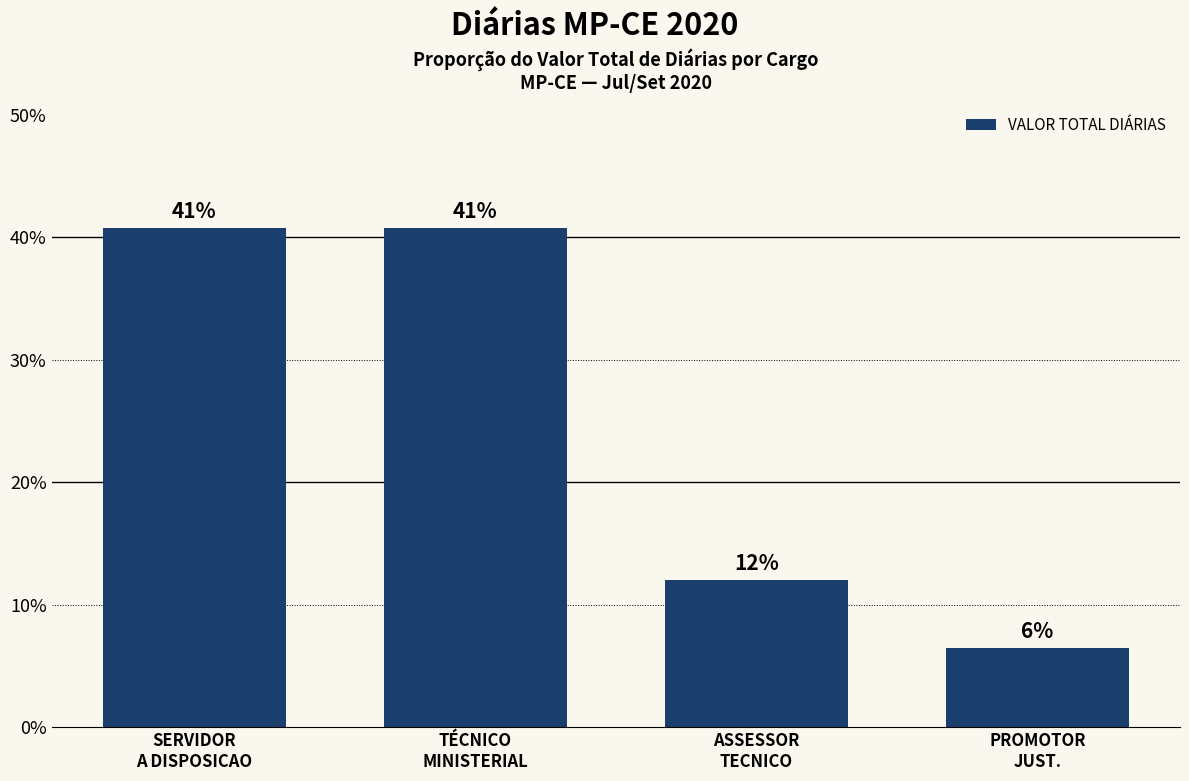

The chart shows a value of 40.8 at SERVIDOR
A DISPOSICAO. True or false?

True